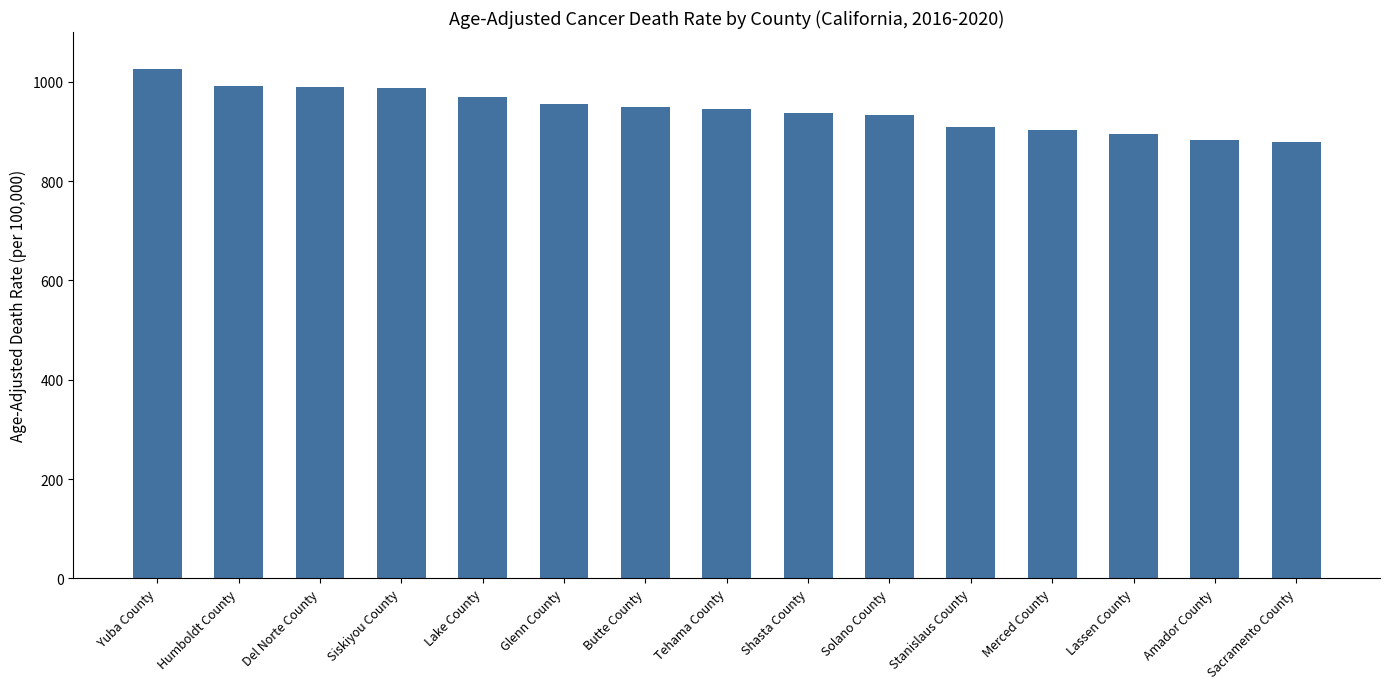

What is the sum of the values at Siskiyou County and Stanislaus County?

1896.0